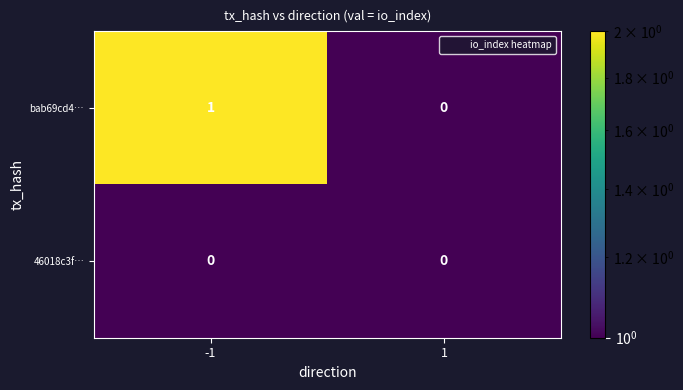

How many series are shown in this chart?

2